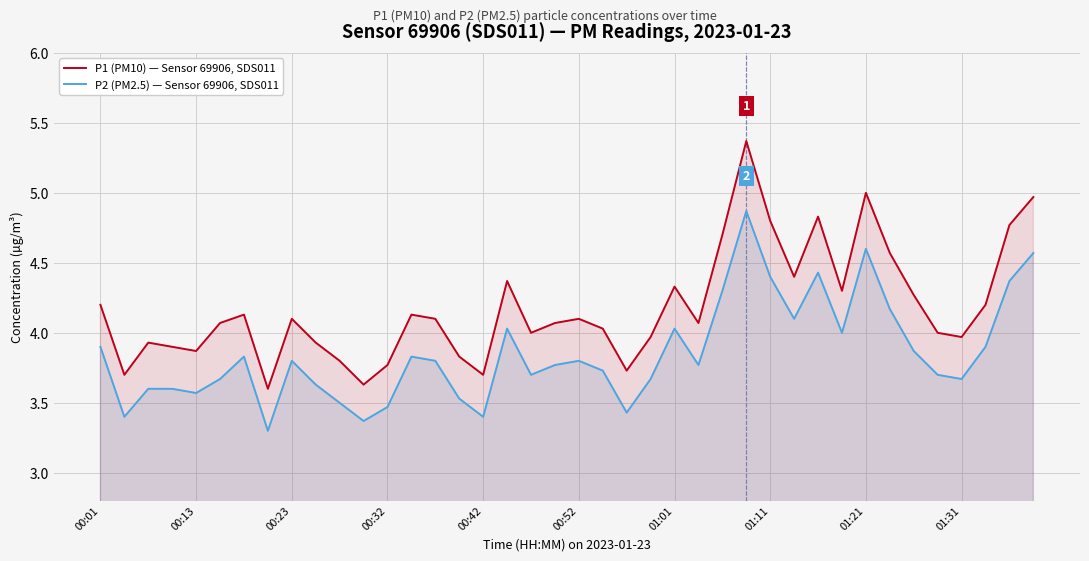

What is the smallest value displayed?

3.3